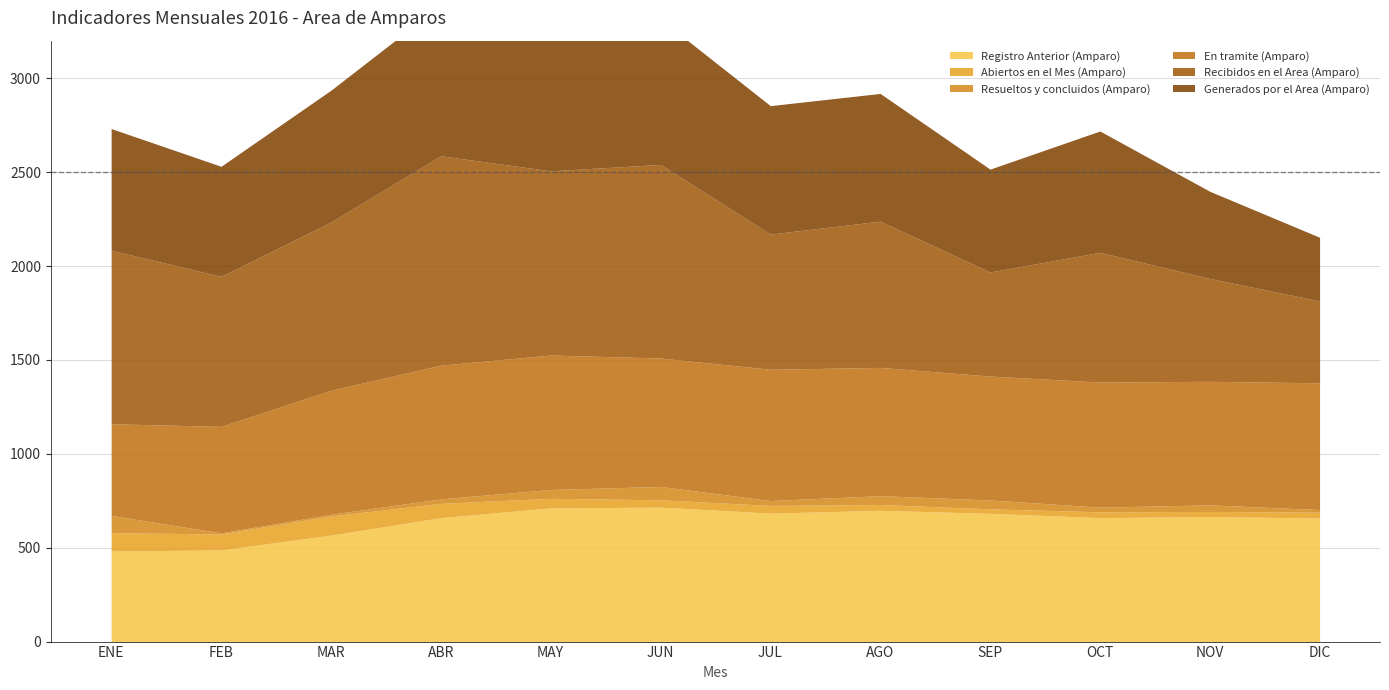

Read the Recibidos en el Area (Amparo) value at ABR, to the nearest 100.

1100